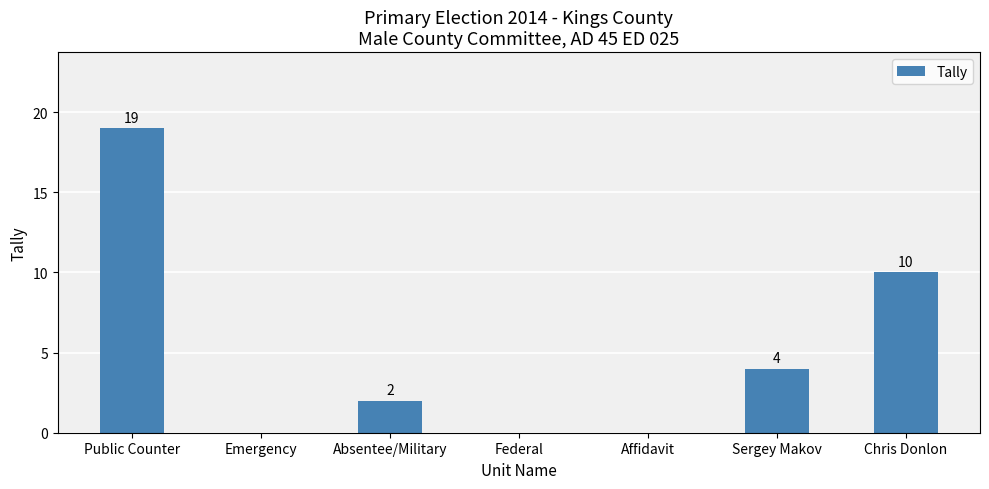

Reading left to right, transcribe all the data shown in this chart.

19	0	2	0	0	4	10